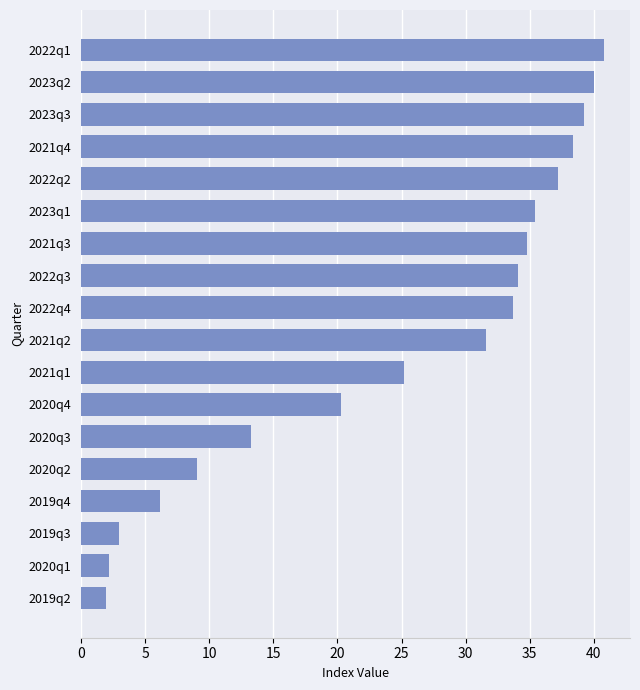

How many data points are less than 33?

9